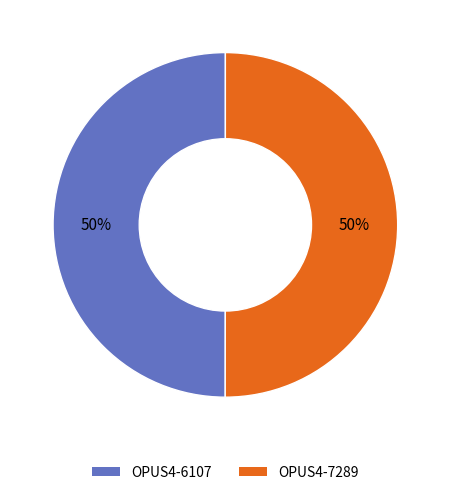

Combined, do OPUS4-7289 and OPUS4-6107 account for over 50%?

Yes